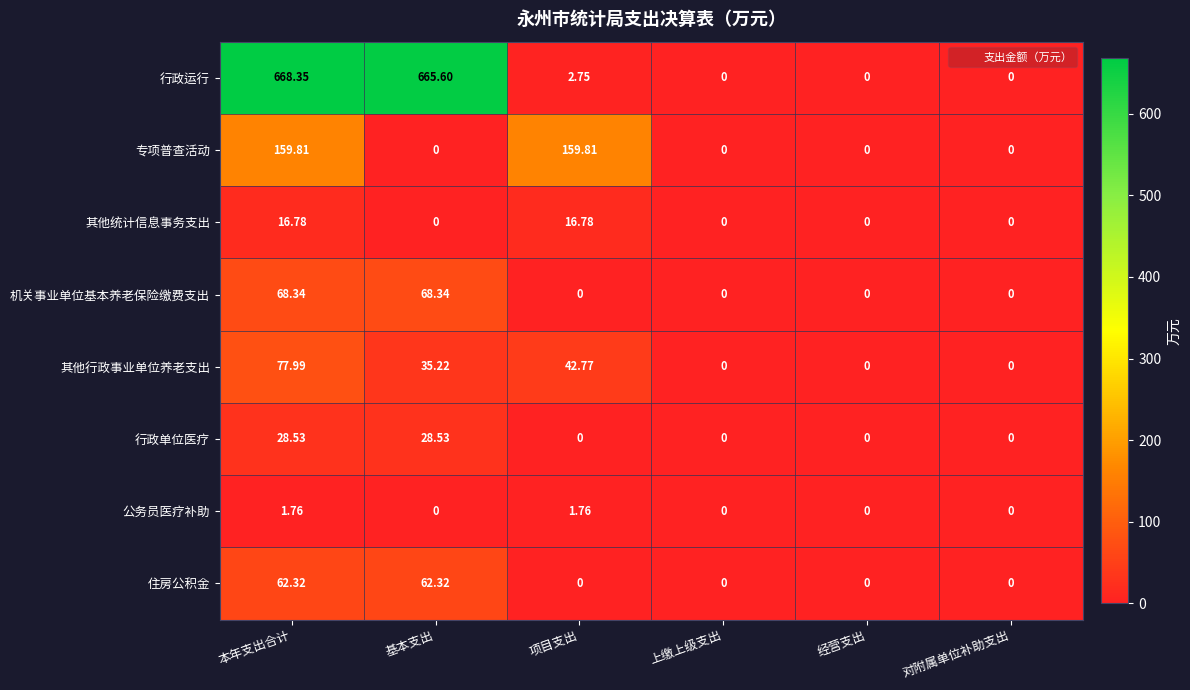

Which series has the widest spread of values?

行政运行